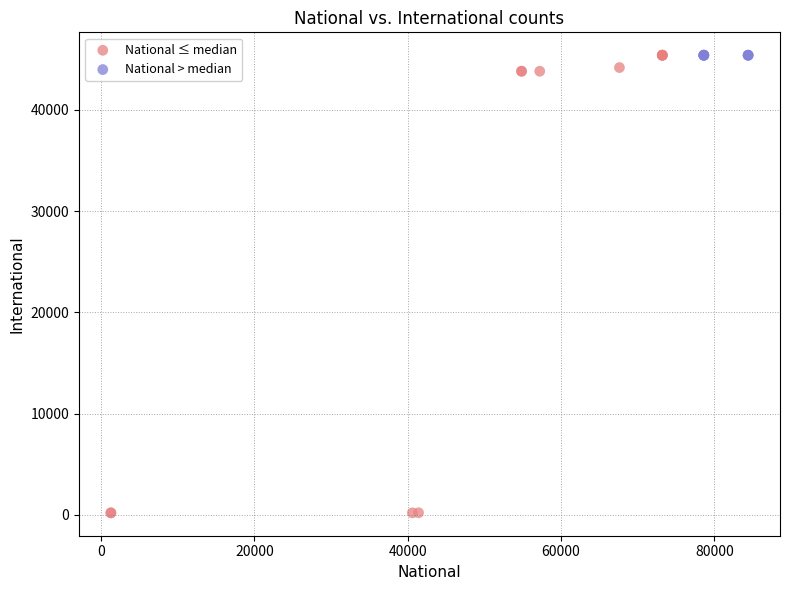

Which series reaches the minimum Y coordinate?

National ≤ median